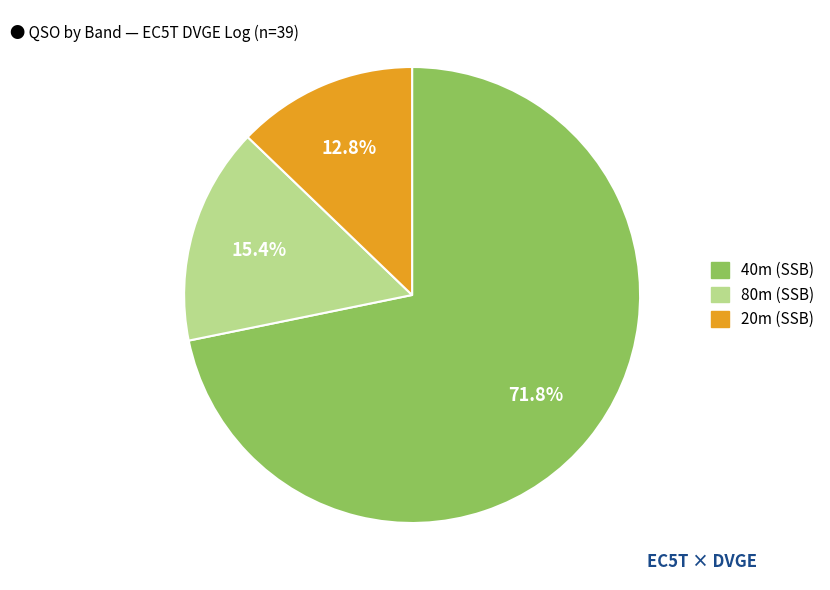

Is there a majority slice in this chart?

Yes